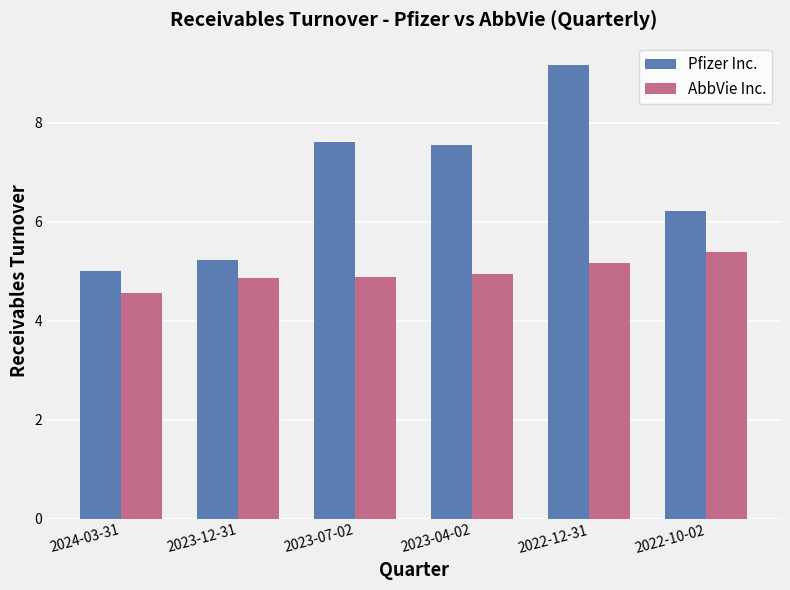

Rank the series by their maximum value, from highest to lowest.

Pfizer Inc., AbbVie Inc.